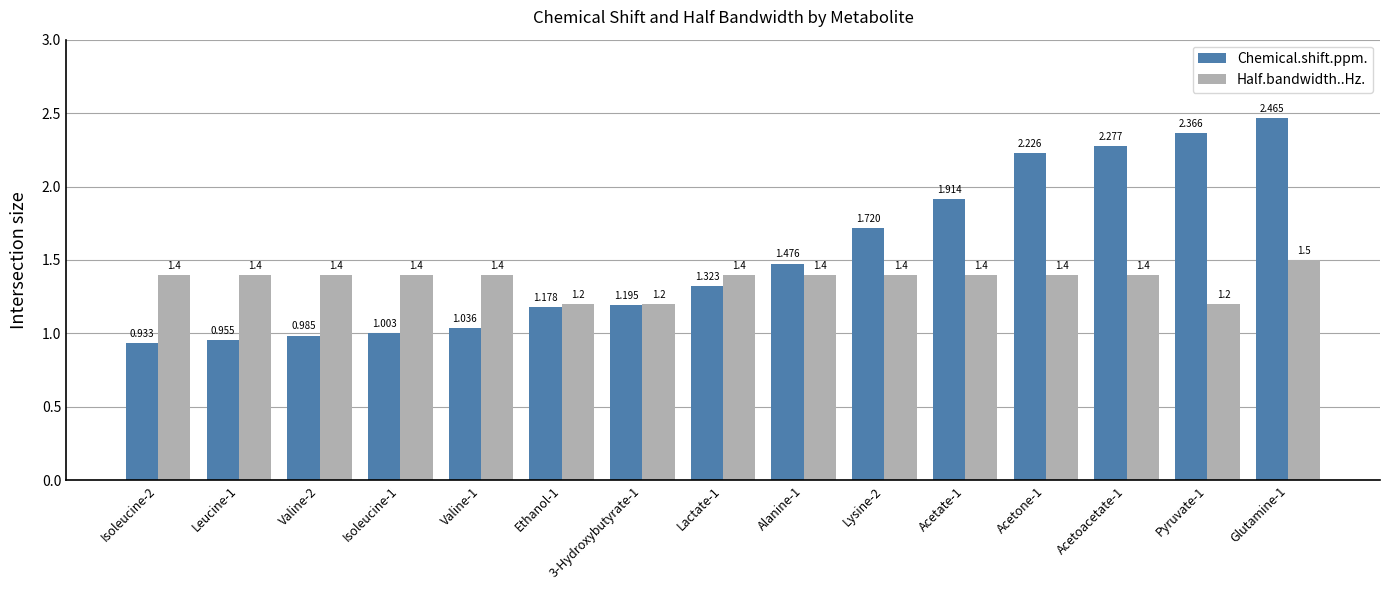

Are the bars horizontal?

No